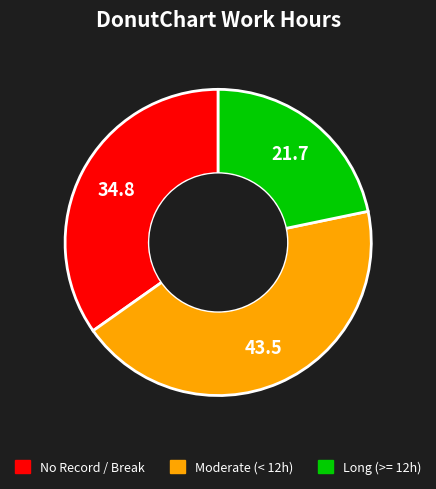

Is there a majority slice in this chart?

No